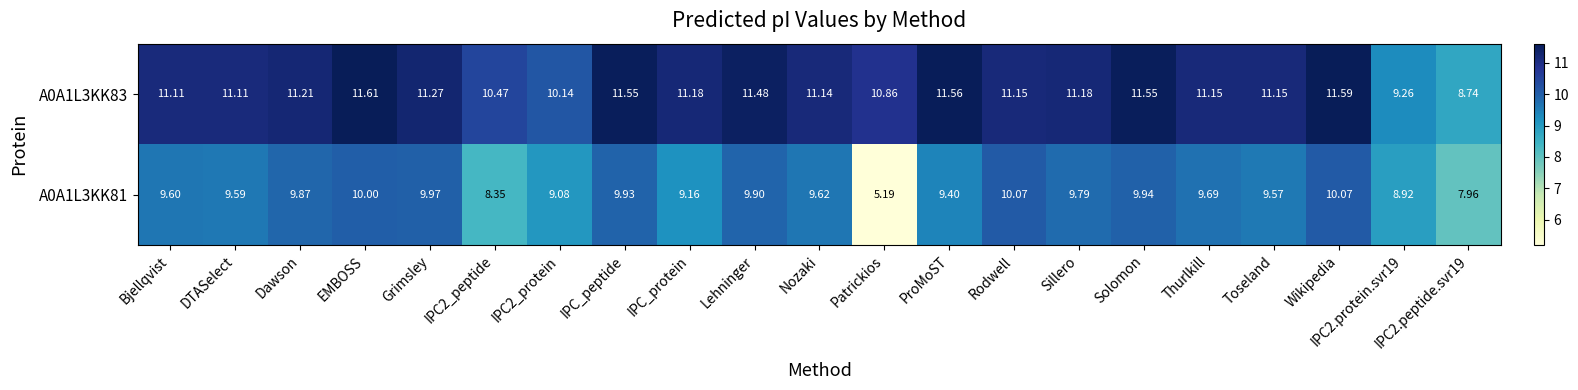

At which category is the sum across all series the highest?

Wikipedia